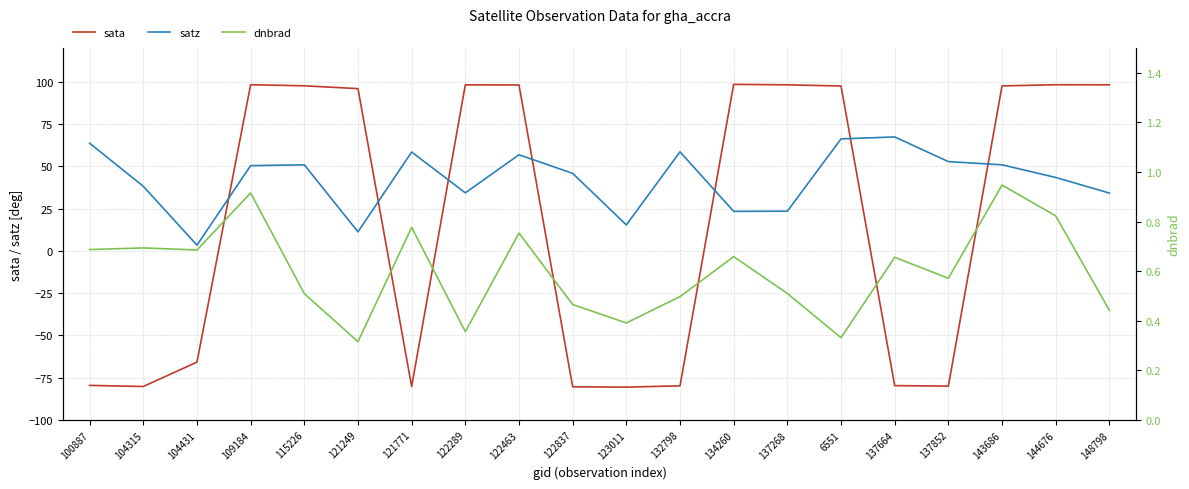

What is the value of the sata point at the 5th from the left?

97.5